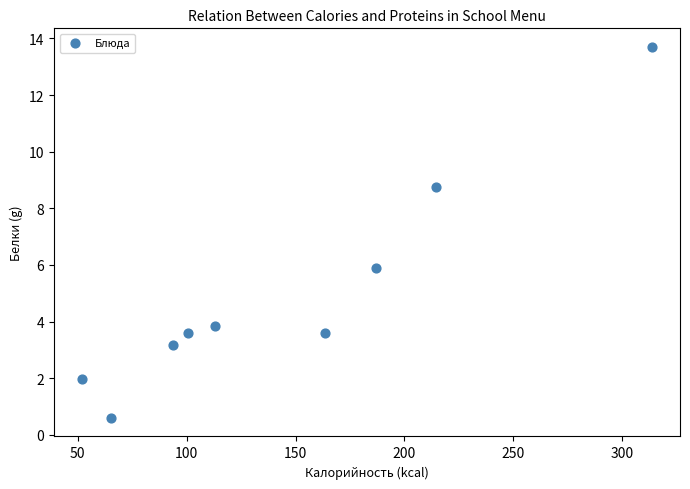

What is the range of Y values (max minus min)?

13.1